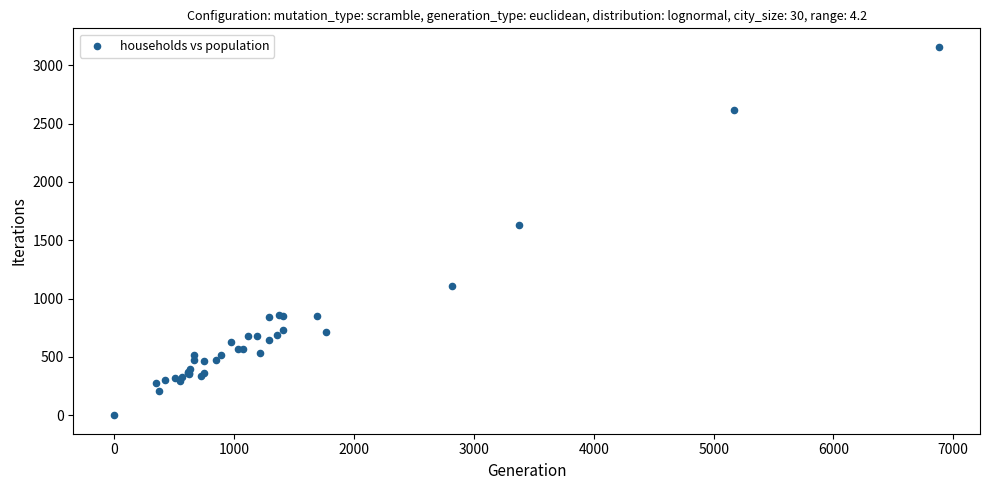

What Y value in the scatter plot is closest to 1579?

1632